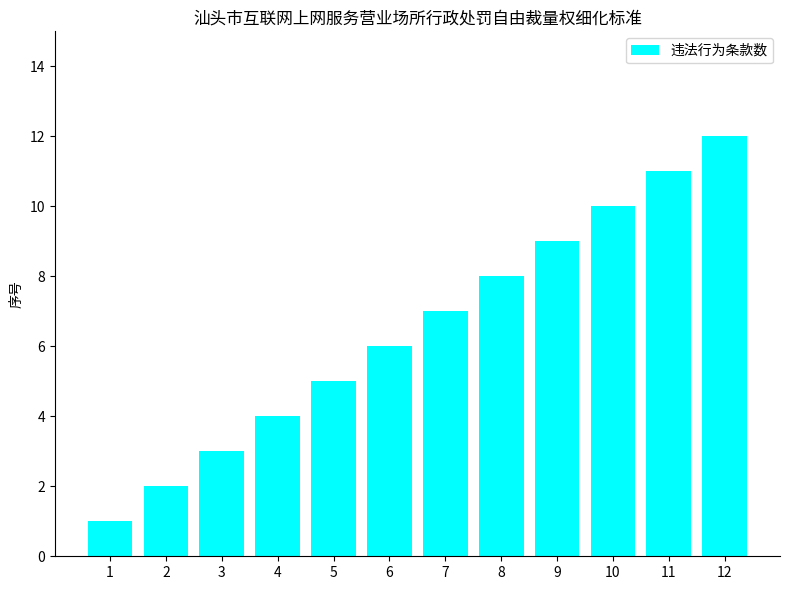

What is the difference between the values at 6 and 10?

4